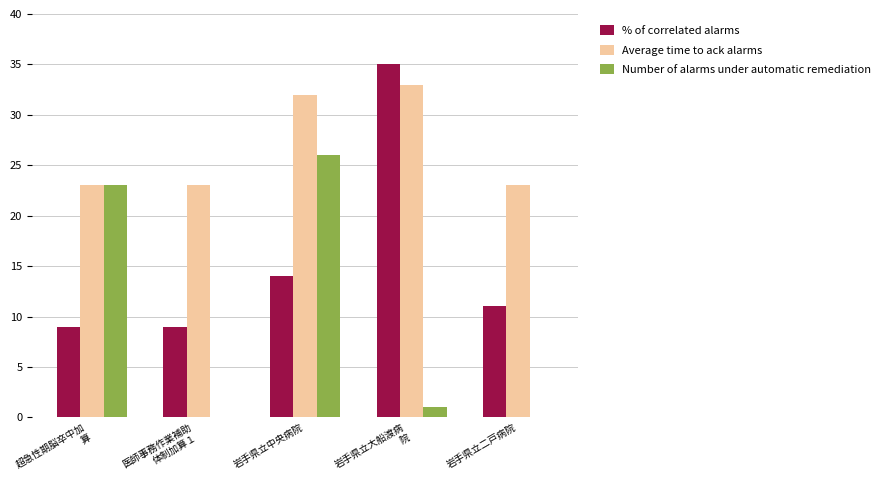

What is the greatest value displayed?

35